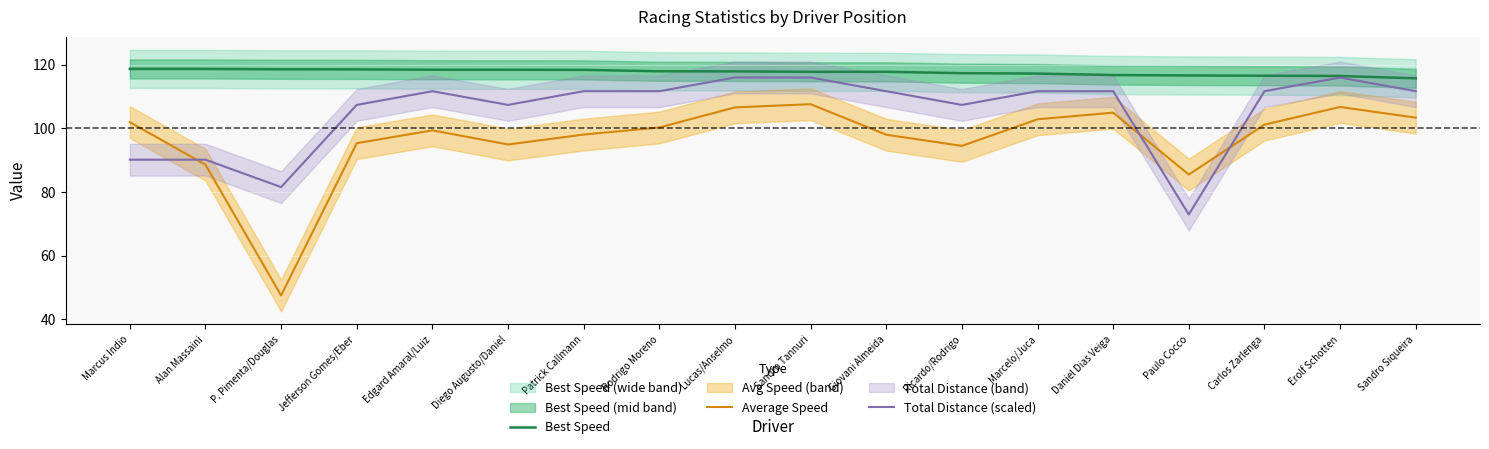

Where is Total Distance (scaled) nearest to the value 94?

Marcus Indio